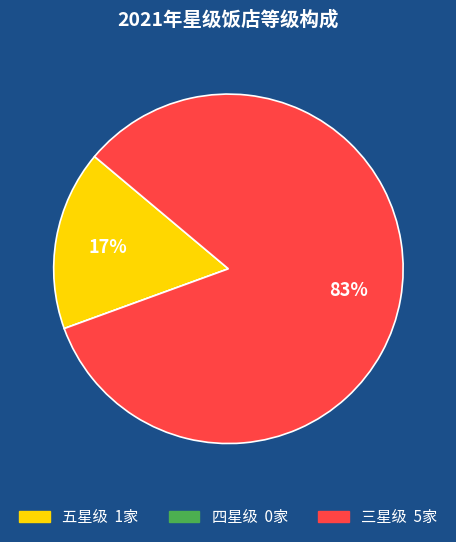

Is there any slice that represents more than half of the pie?

Yes